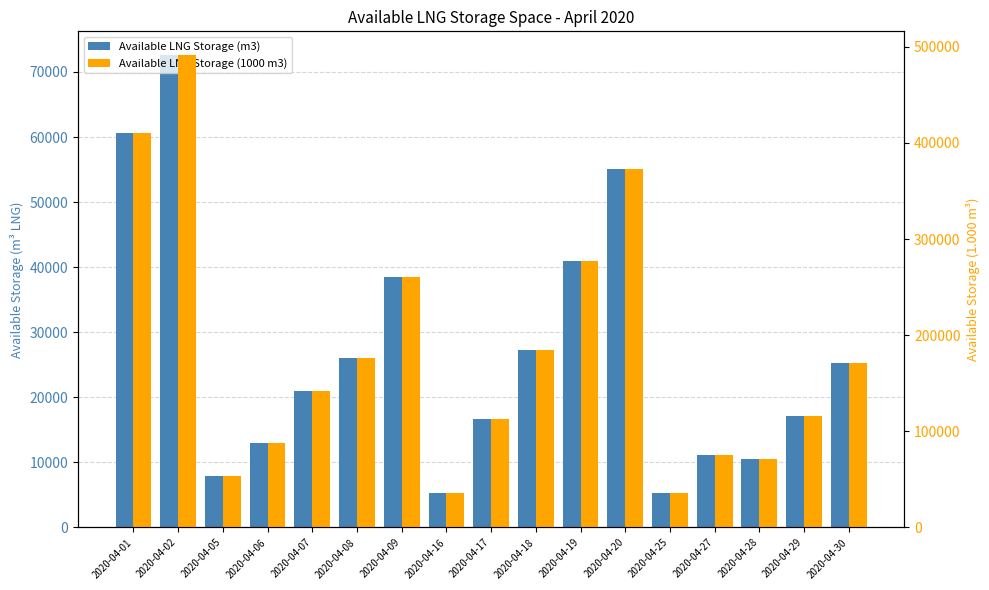

What is the value of the Available LNG Storage (1000 m3) bar at the 1st from the left?

410721